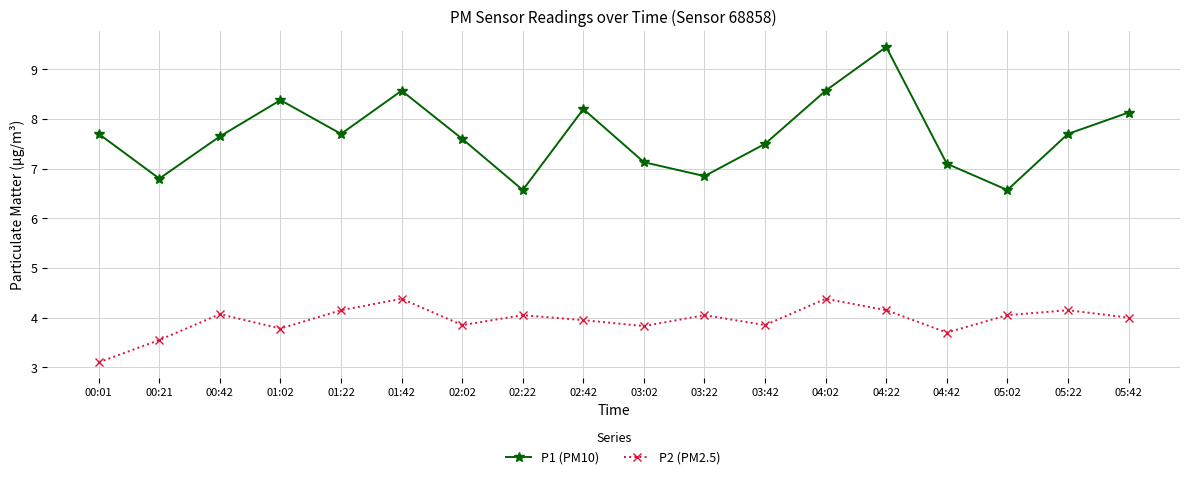

At which category does P1 (PM10) reach its first local peak?

01:02